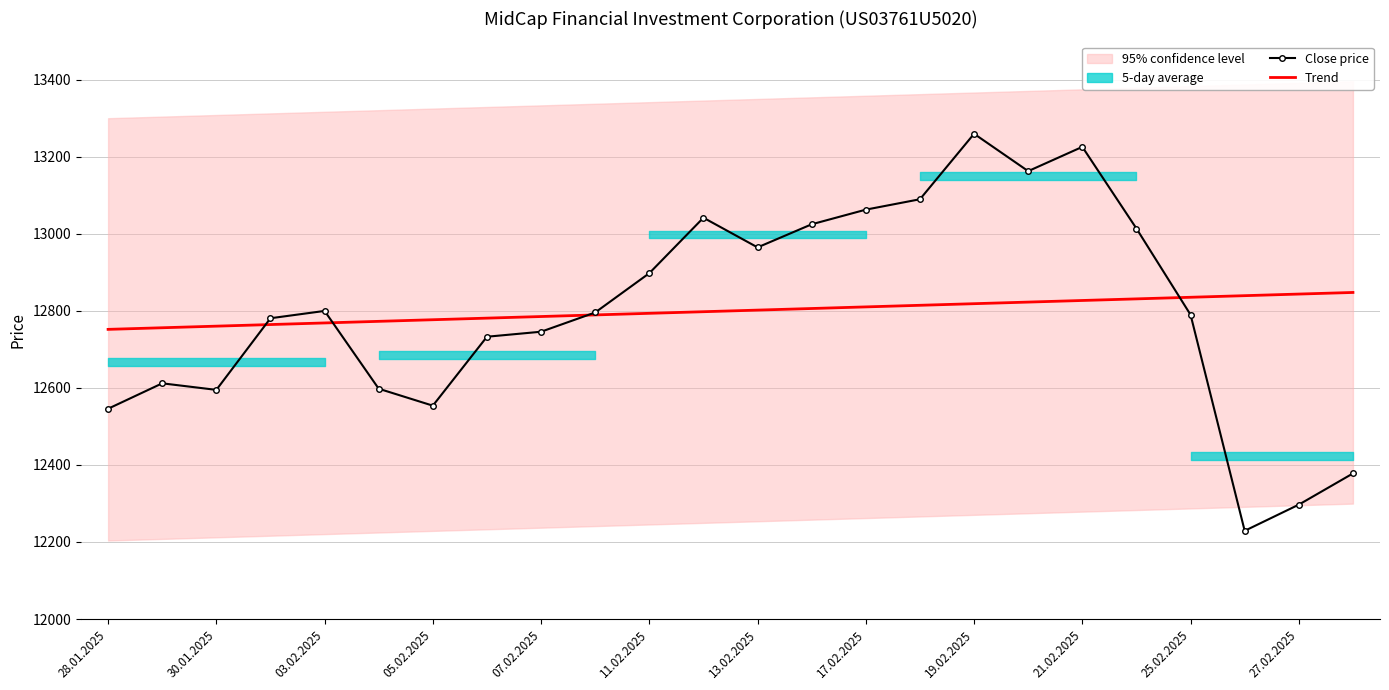

Reading left to right, what are all the values shown in this chart?

Close price: 12546.0	12612.0	12595.0	12781.0	12800.0	12598.0	12554.0	12733.0	12746.0	12796.0	12898.0	13042.0	12965.0	13025.0	13063.0	13090.0	13260.0	13163.0	13226.0	13014.0	12790.0	12229.0	12297.0	12378.0
Trend: 12752.1	12756.3	12760.5	12764.6	12768.8	12773.0	12777.1	12781.3	12785.5	12789.6	12793.8	12798.0	12802.1	12806.3	12810.5	12814.6	12818.8	12823.0	12827.1	12831.3	12835.5	12839.6	12843.8	12848.0